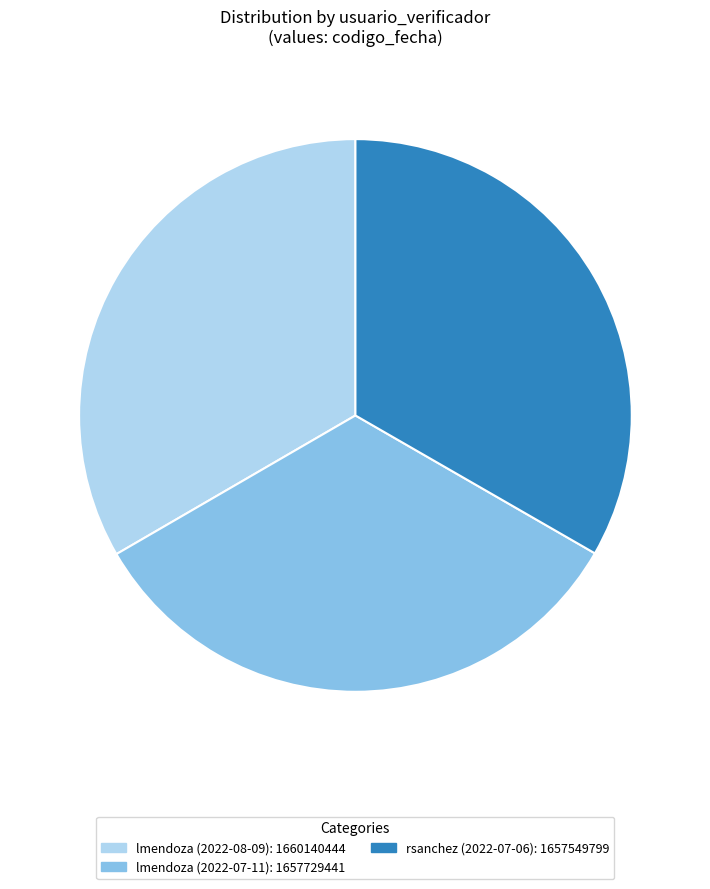

Is there any slice that represents more than half of the pie?

No